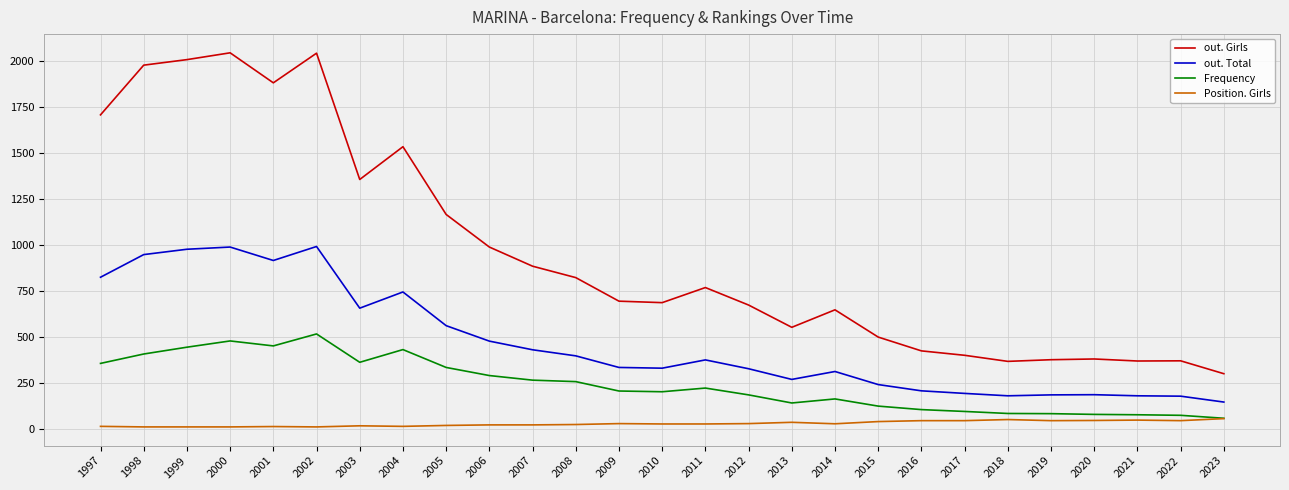

Which series changed the most between 1999 and 2006?

out. Girls